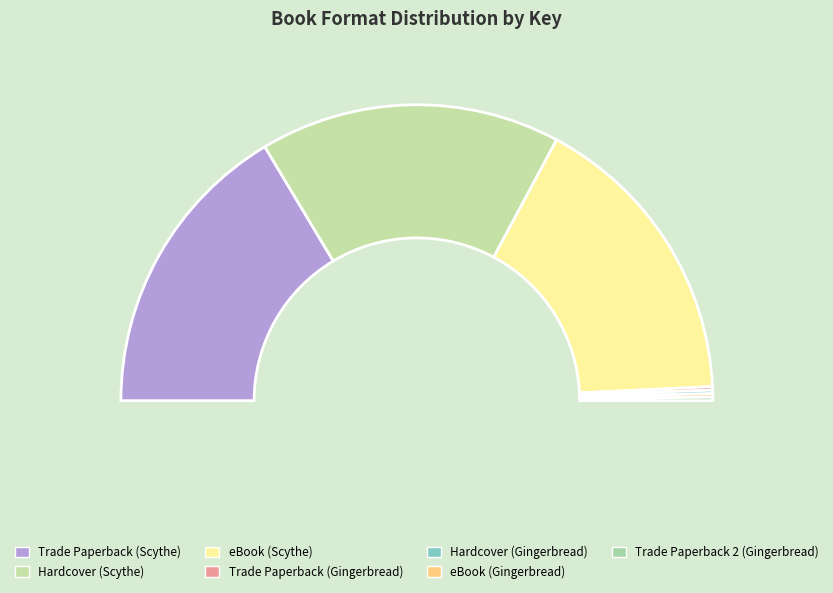

Does eBook (Scythe) account for over 50% of the chart?

No